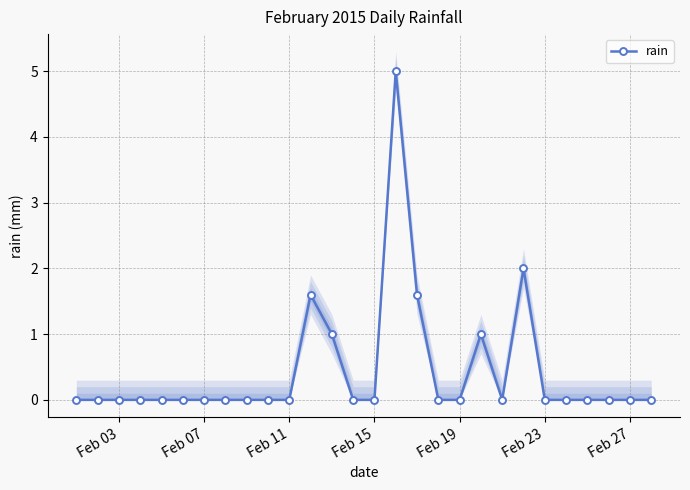

Reading right to left, extract all data points from this chart.

0.0	0.0	0.0	0.0	0.0	0.0	2.0	0.0	1.0	0.0	0.0	1.6	5.0	0.0	0.0	1.0	1.6	0.0	0.0	0.0	0.0	0.0	0.0	0.0	0.0	0.0	0.0	0.0